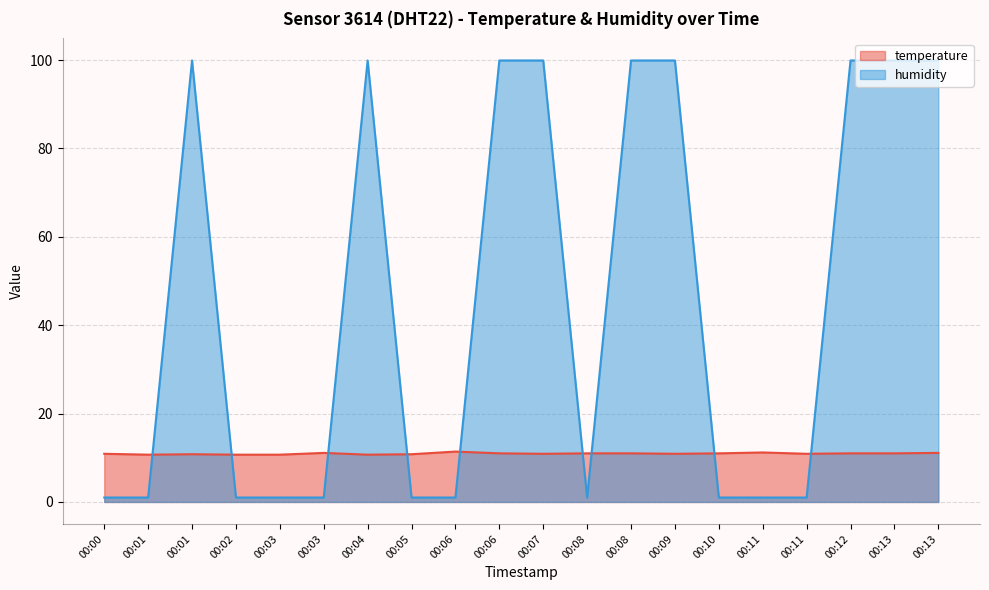

True or false: humidity and temperature intersect in this chart.

True